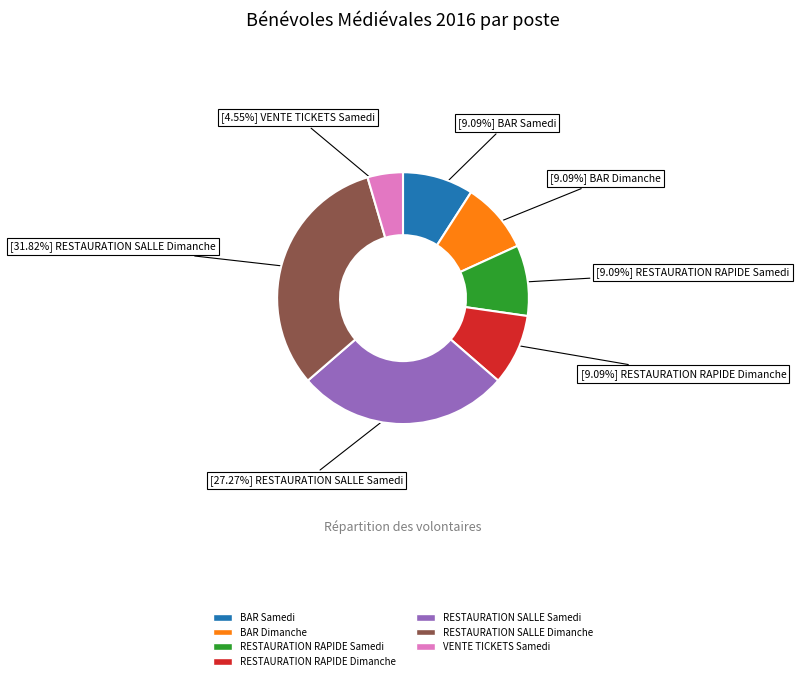

To the nearest percent, what is the combined percentage of BAR Dimanche and RESTAURATION SALLE Samedi?

36%